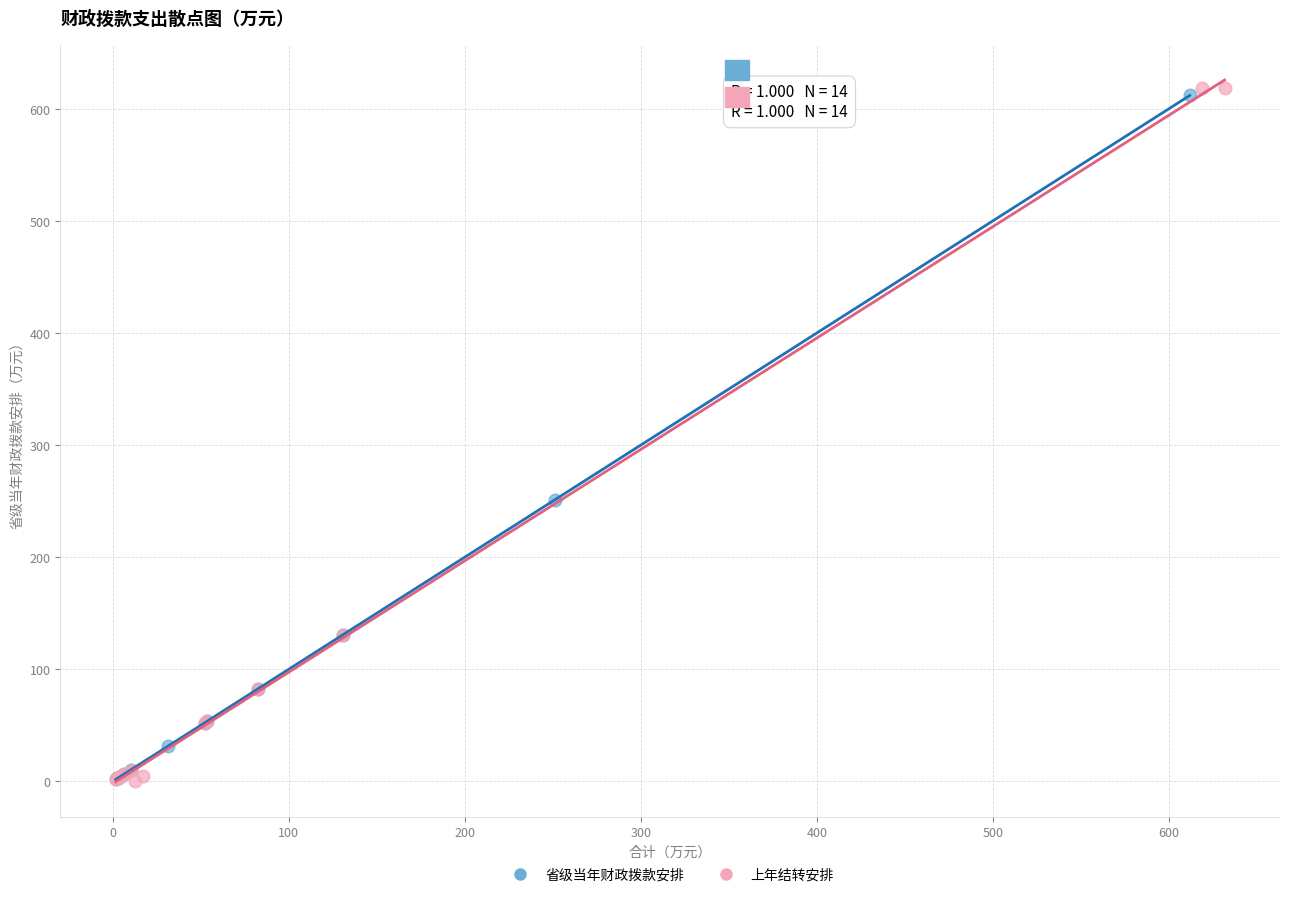

Which series has the largest Y range (max minus min)?

上年结转安排